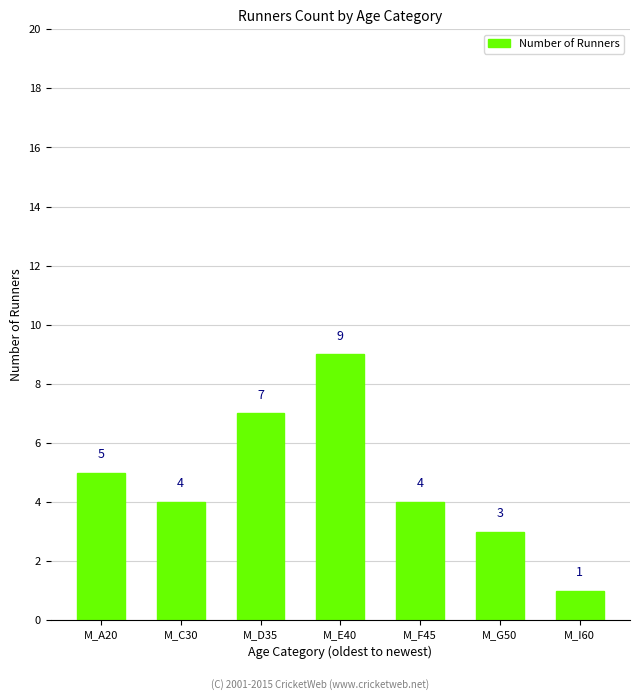

Which label corresponds to the smallest value in the chart?

M_I60